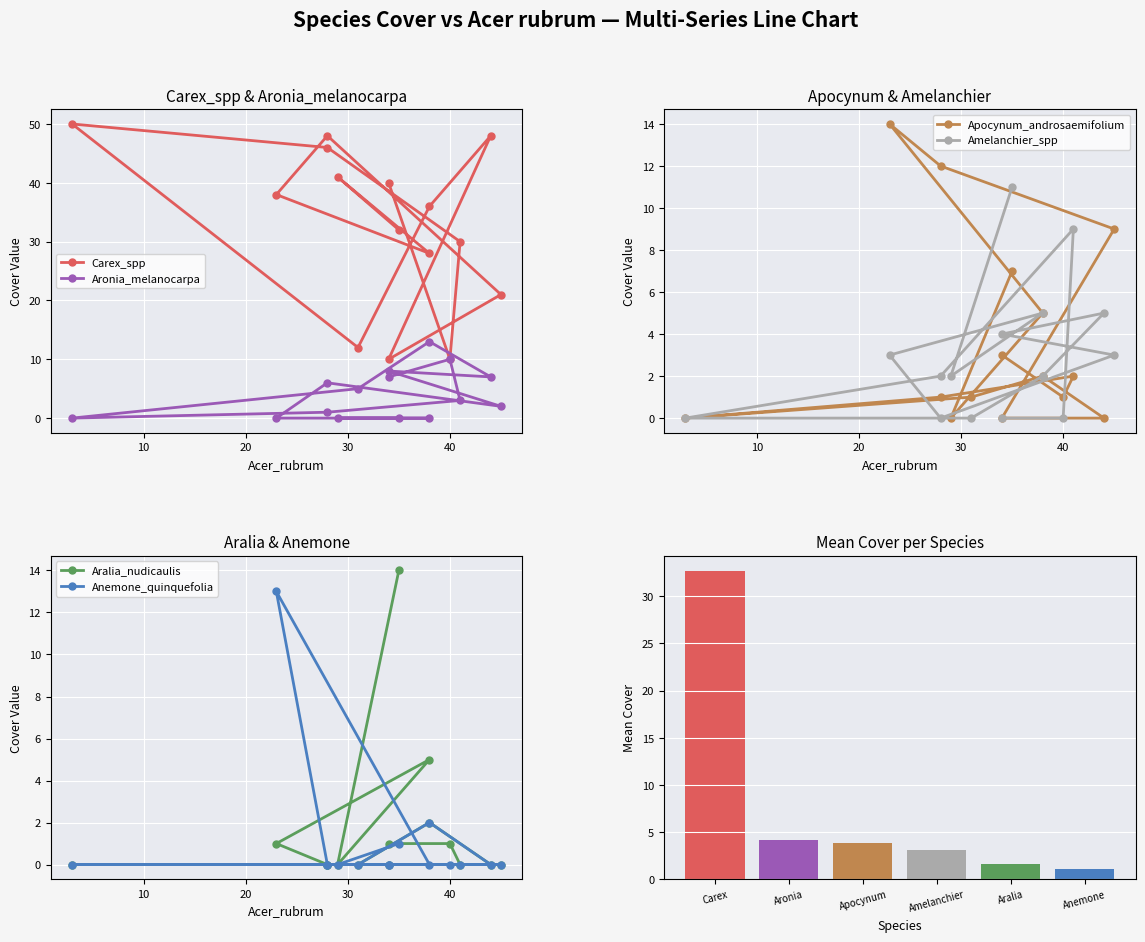

How many bars are there in each group?

6